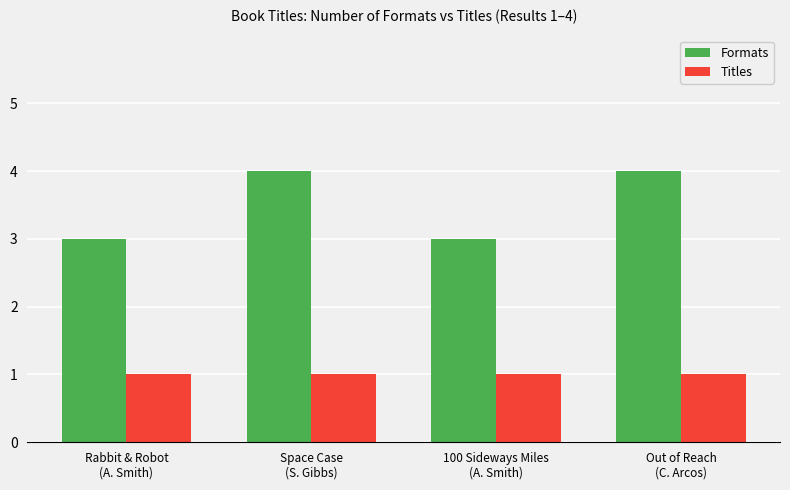

Rank the series by their maximum value, from lowest to highest.

Titles, Formats